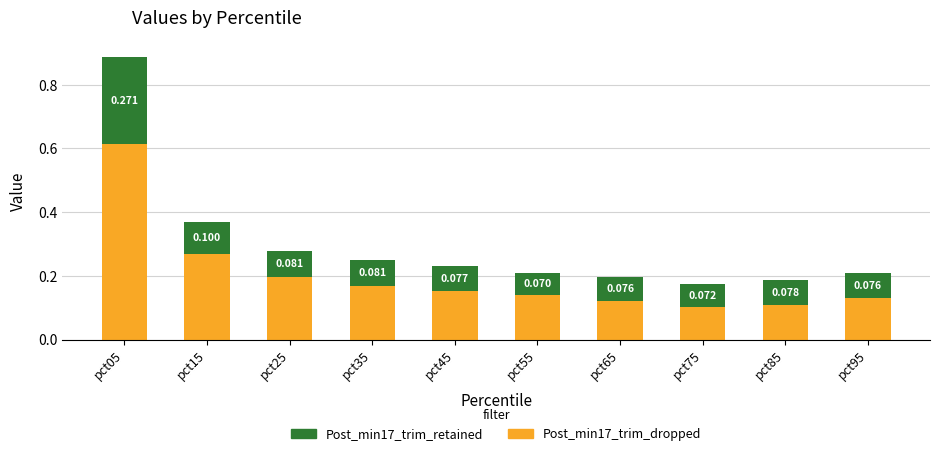

What is the sum of the Post_min17_trim_retained values at pct55 and pct75?

0.1